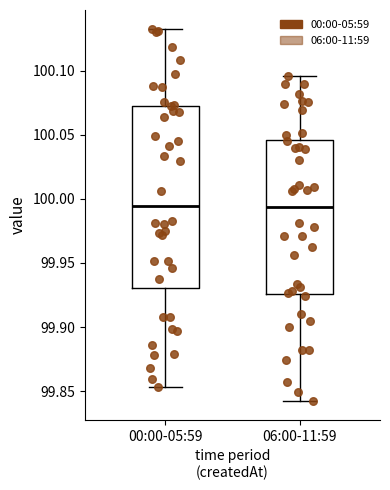

Which box is the tallest, from its lower edge to its upper edge?

00:00-05:59